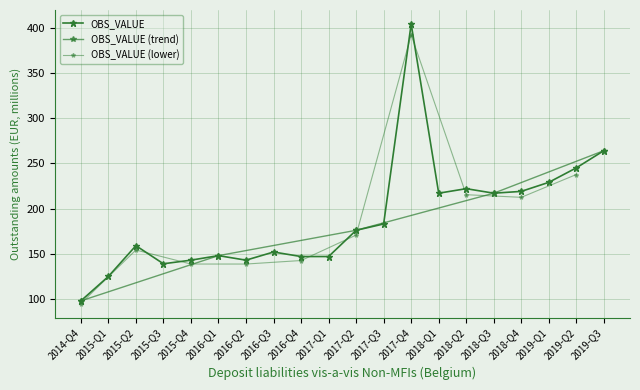

Reading right to left, list all the values displayed in this chart.

2019-Q3=264	2019-Q2=245	2019-Q1=229	2018-Q4=219	2018-Q3=217	2018-Q2=222	2018-Q1=217	2017-Q4=404	2017-Q3=183	2017-Q2=176	2017-Q1=147	2016-Q4=147	2016-Q3=152	2016-Q2=143	2016-Q1=148	2015-Q4=143	2015-Q3=139	2015-Q2=159	2015-Q1=125	2014-Q4=98